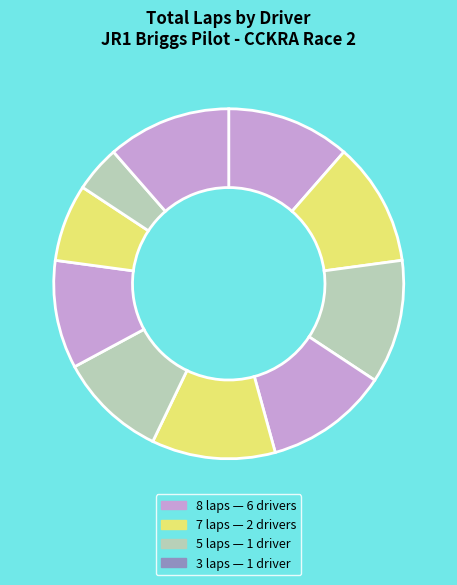

How many slices are in this pie chart?

10